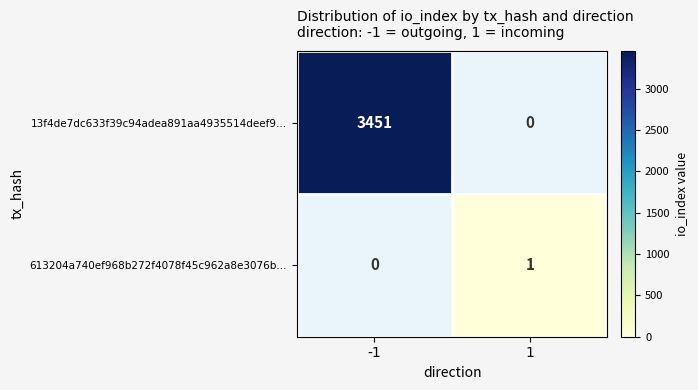

What is the highest value of the 13f4de7dc633f39c94adea891aa4935514deef9... series?

3451